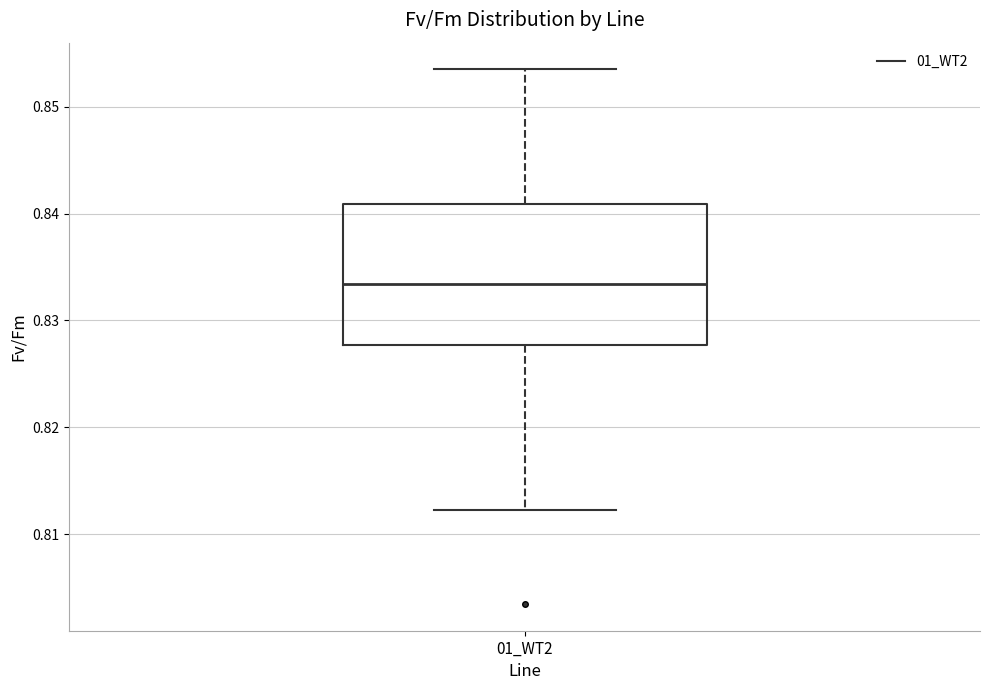

Read this box plot against the y-axis: the position of the median line, the range covered by the box, and the ends of both whiskers. The values are not printed on the chart, so give them approximately, as read against the axis.

median 0.833, box 0.828 to 0.841, whiskers 0.812 to 0.854